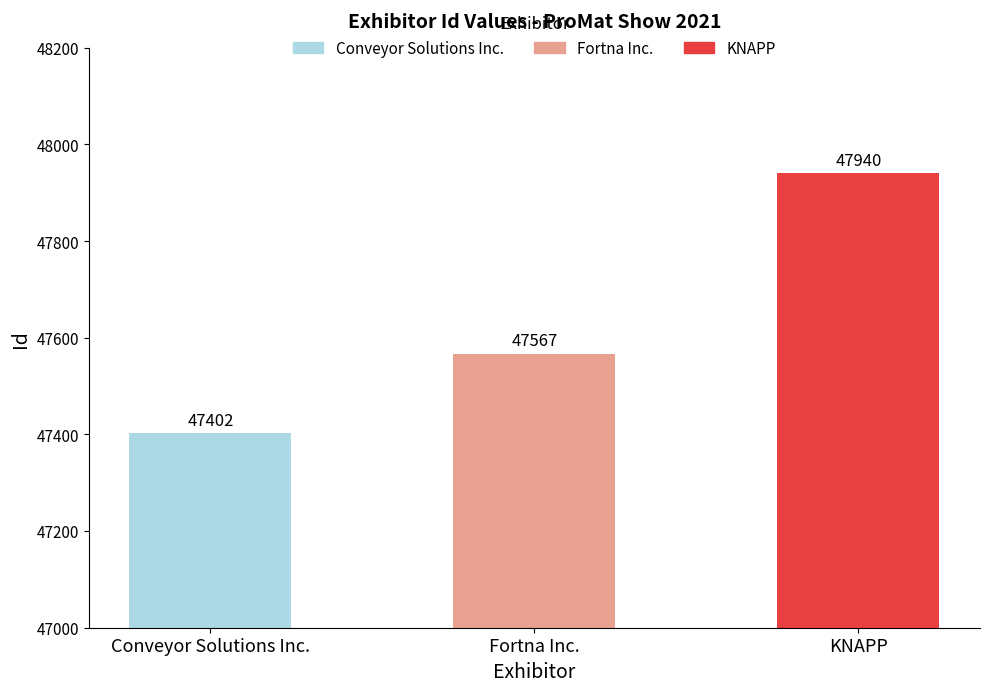

Reading left to right, list all the values displayed in this chart.

47402	47567	47940